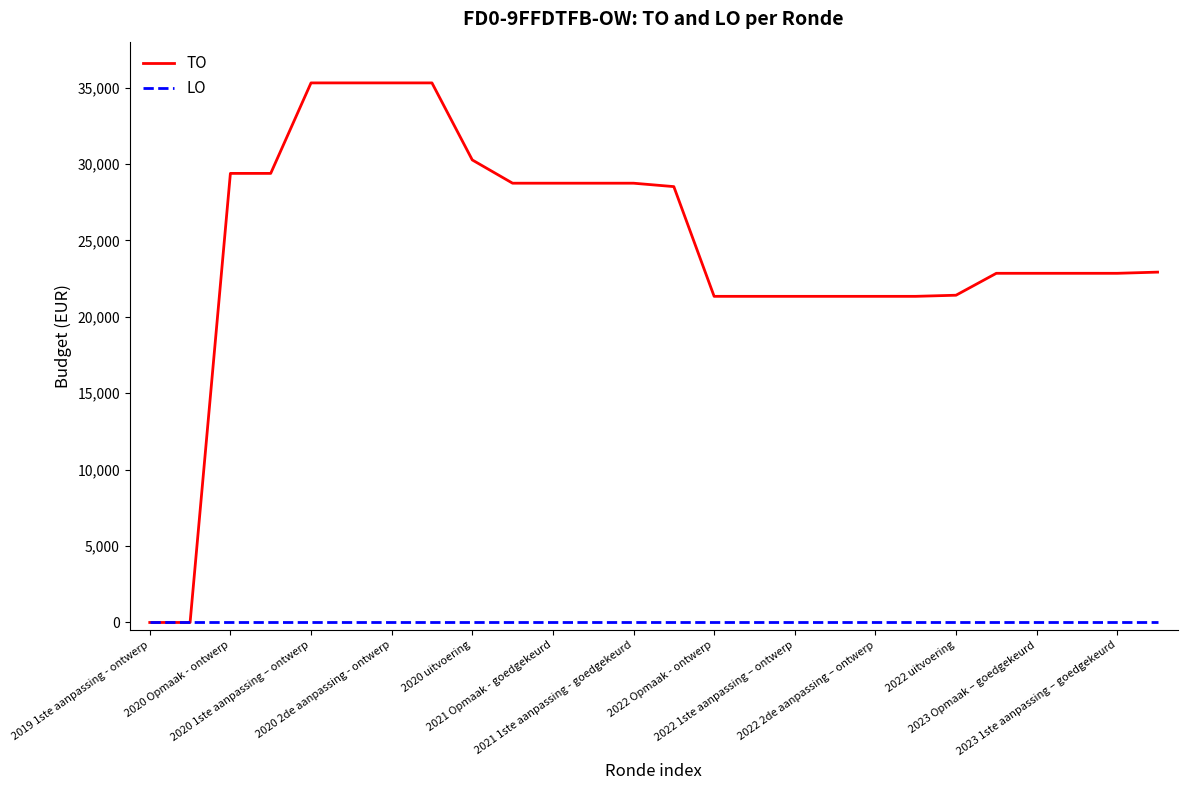

List the series in order of their overall mean, highest first.

TO, LO